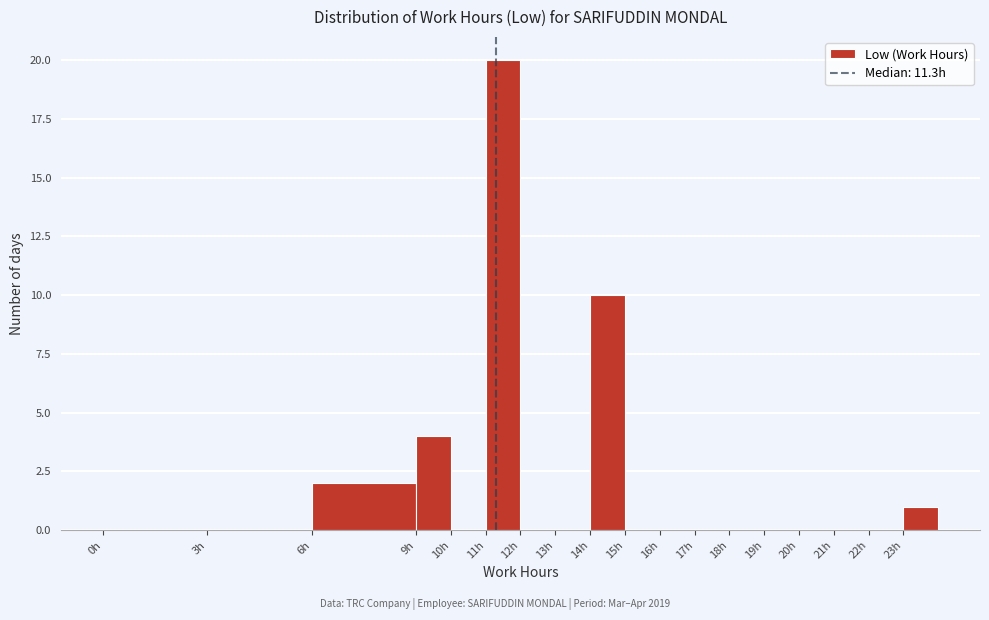

Reading left to right, transcribe this chart: for each bar, give the range it covers on the x-axis and its height. The values are not printed on the chart, so give them approximately, as read against the axis.

0 to 3: 0
3 to 6: 0
6 to 9: 2
9 to 10: 4
10 to 11: 0
11 to 12: 20
12 to 13: 0
13 to 14: 0
14 to 15: 10
15 to 16: 0
16 to 17: 0
17 to 18: 0
18 to 19: 0
19 to 20: 0
20 to 21: 0
21 to 22: 0
22 to 23: 0
23 to 24: 1